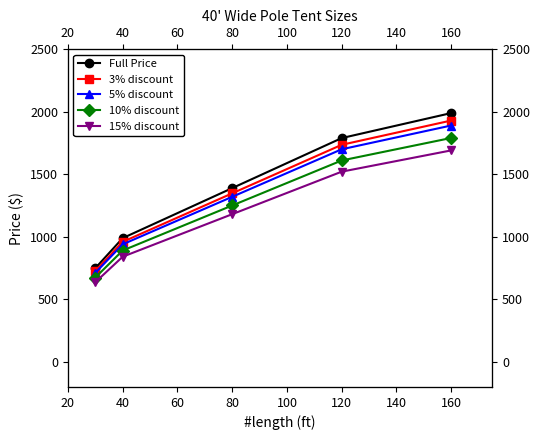

Is this an area chart (filled region under the line)?

No